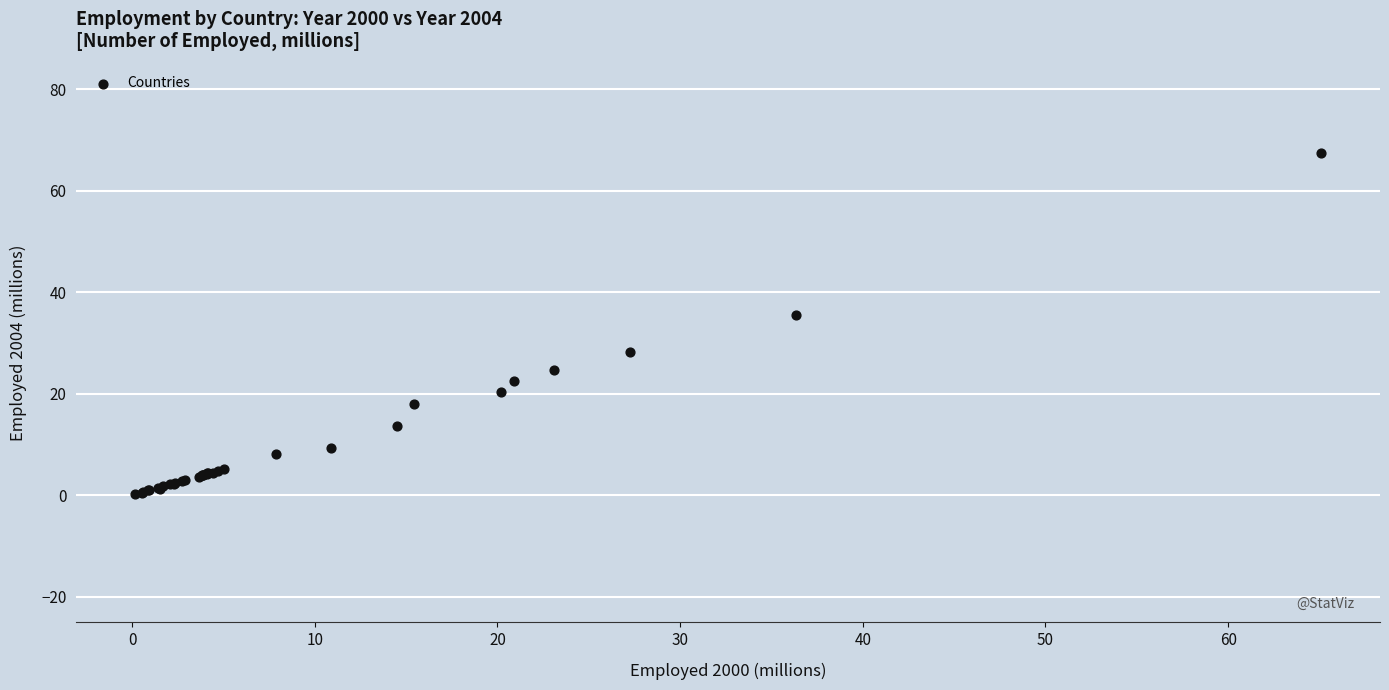

What Y value in the scatter plot is closest to 33?

35.5